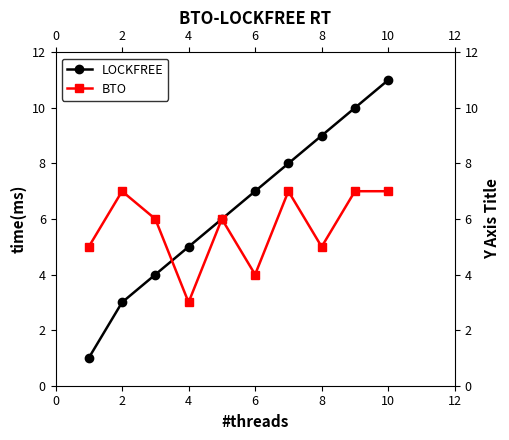

Is the value of LOCKFREE at 12 greater than the value of BTO at 4?

Yes